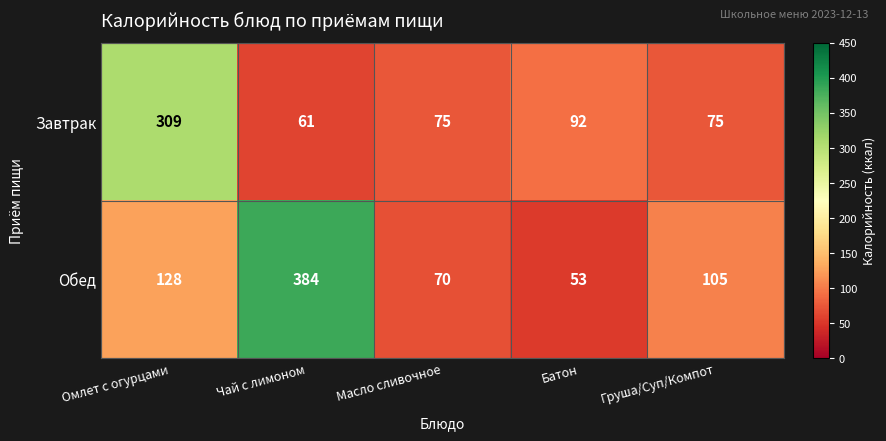

Rank the series by their maximum value, from lowest to highest.

Завтрак, Обед